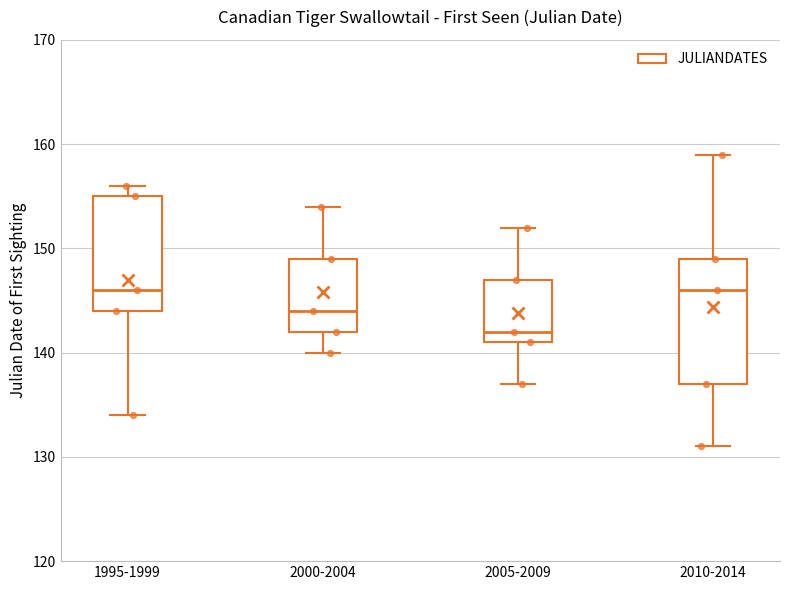

Where is the upper edge of the box for 2005-2009 on the y-axis? The values are not printed on the chart, so give them approximately, as read against the axis.

147